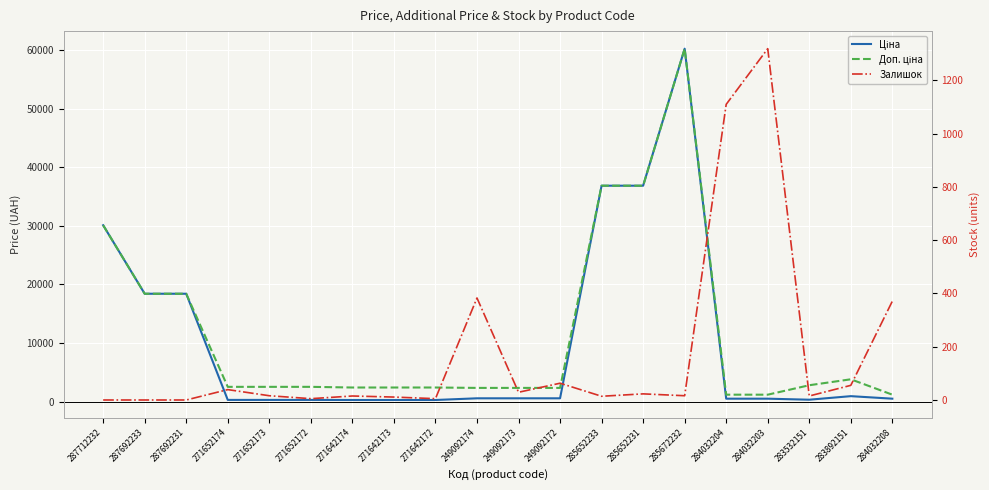

How many interior local peaks does the Доп. ціна series have?

2